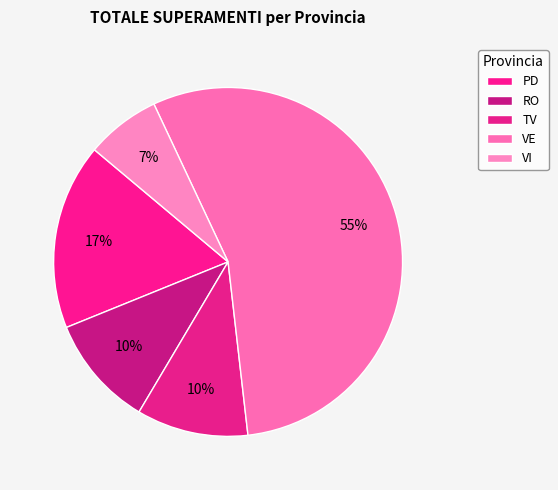

How many segments does this pie chart have?

5